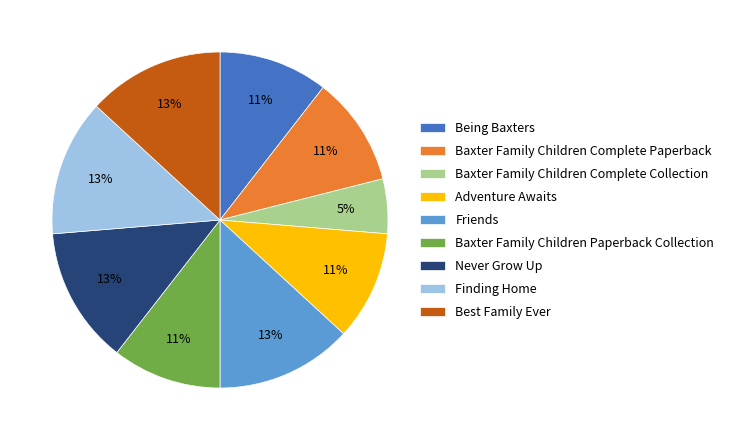

Approximately how many times larger is the value at Never Grow Up compared to Finding Home?

1.0